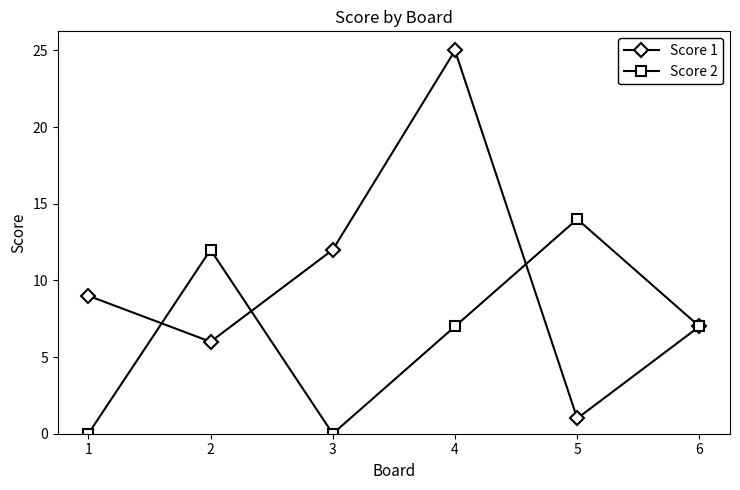

At which label does Score 2 first exceed 7?

2